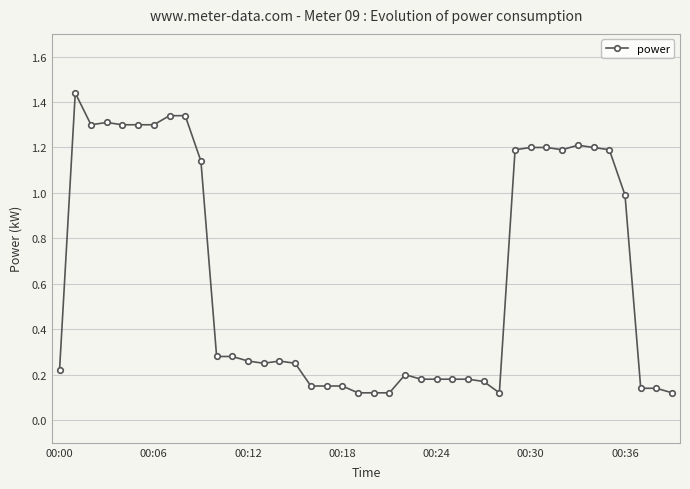

True or false: the data has more than 0 interior local peaks.

True